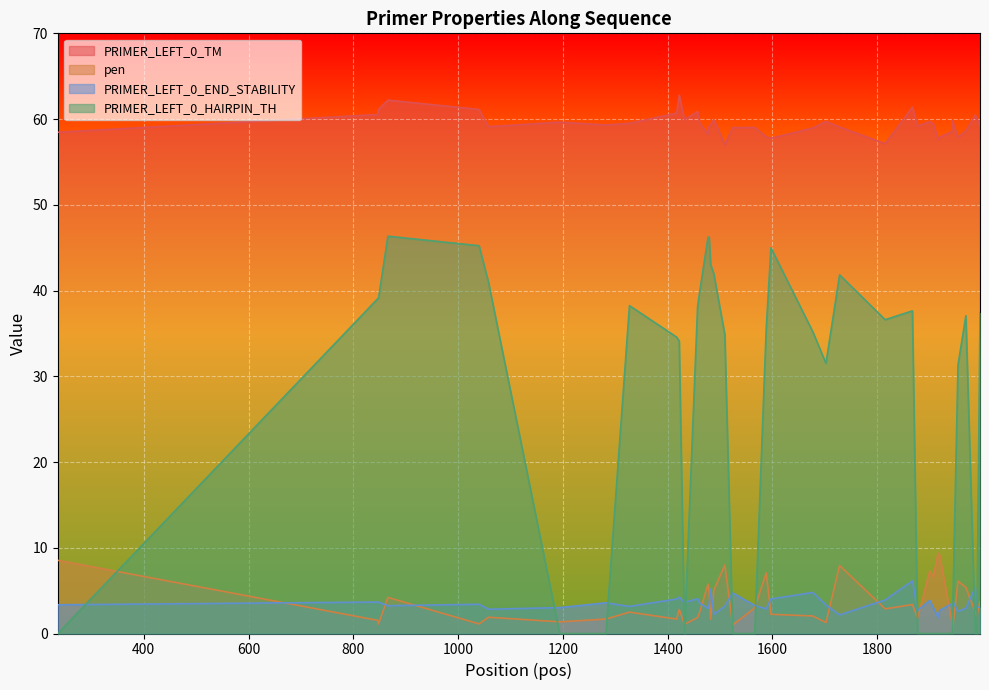

Which series has the largest range (max minus min)?

PRIMER_LEFT_0_HAIRPIN_TH